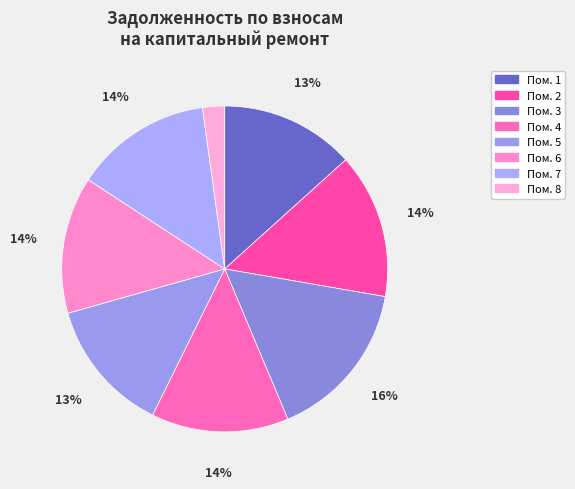

How many slices are in this pie chart?

8